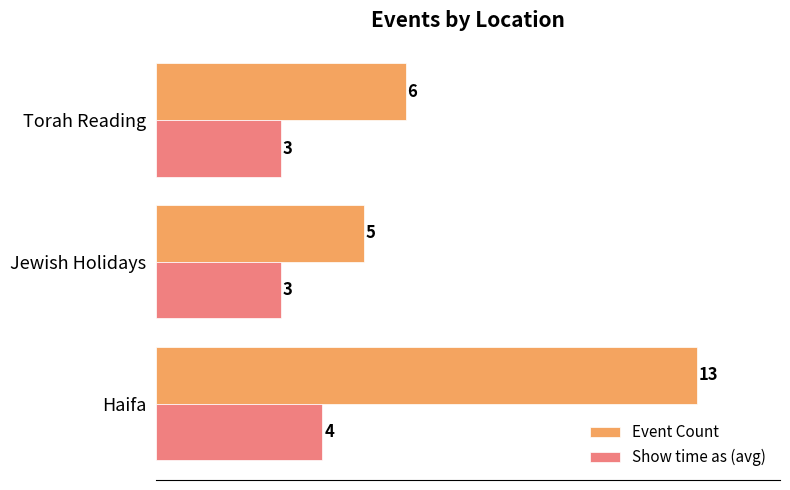

At Jewish Holidays, list the series in order from largest to smallest.

Event Count, Show time as (avg)